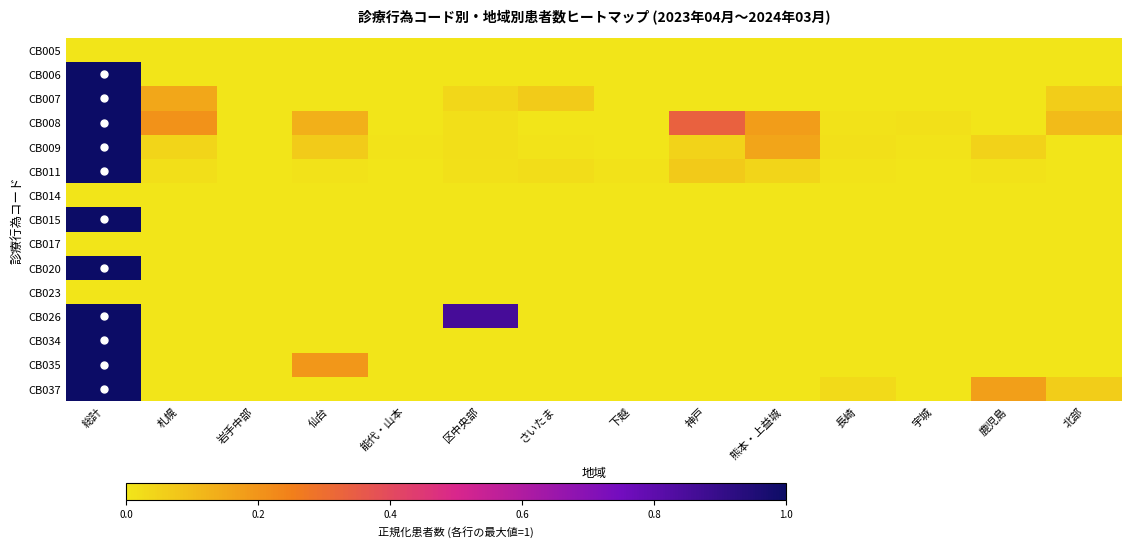

Rank the series by their maximum value, from highest to lowest.

CB006, CB007, CB008, CB009, CB011, CB015, CB020, CB026, CB034, CB035, CB037, CB005, CB014, CB017, CB023